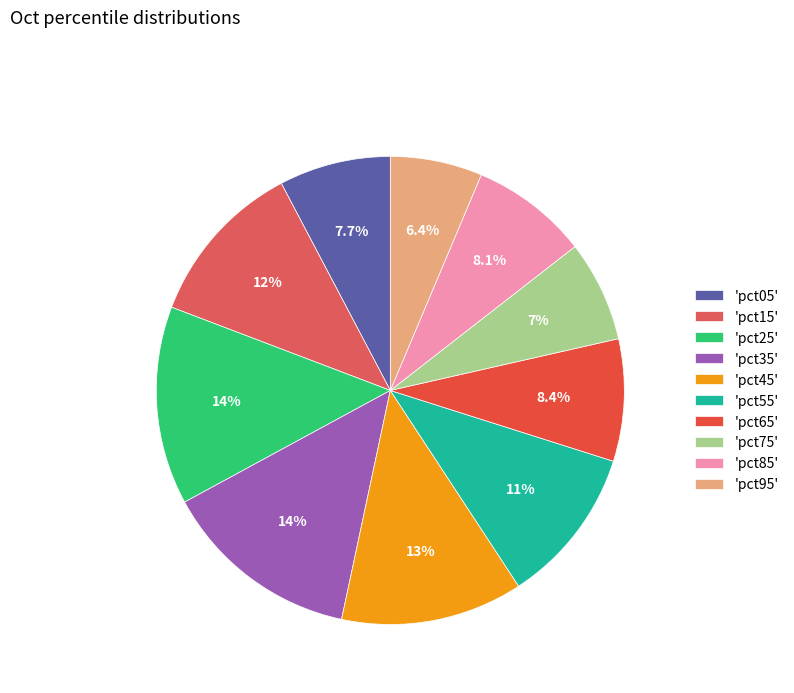

How many slices are in this pie chart?

10